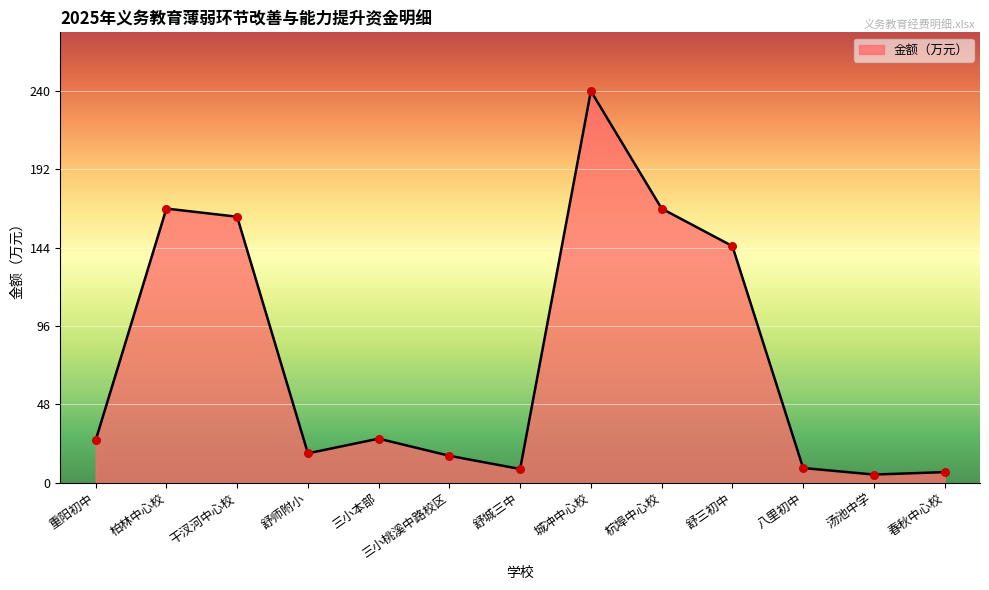

Approximately how many times larger is the value at 干汊河中心校 compared to 舒城三中?

19.4